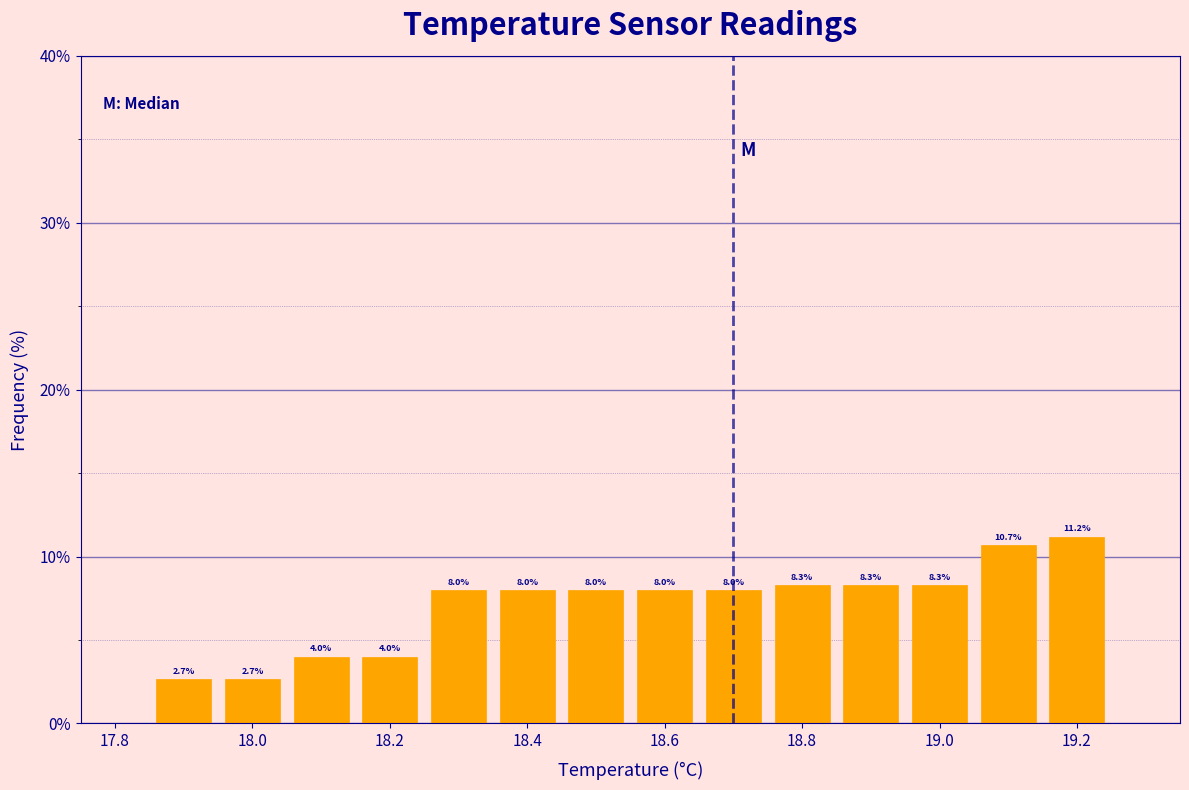

Over which range of the x-axis is the bar tallest?

19.15 to 19.25